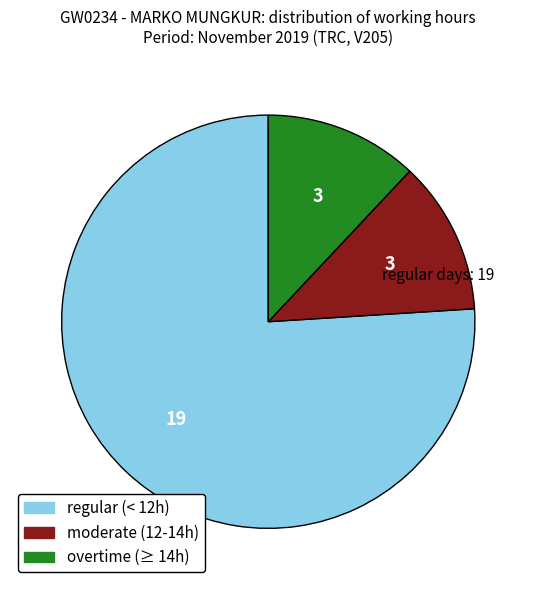

Is there a majority slice in this chart?

Yes